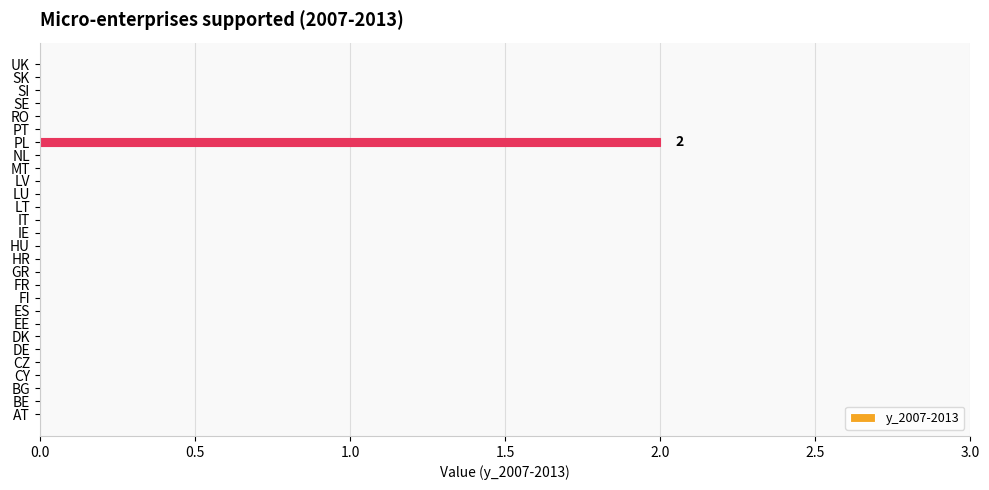

True or false: the data shows -1 at AT.

False